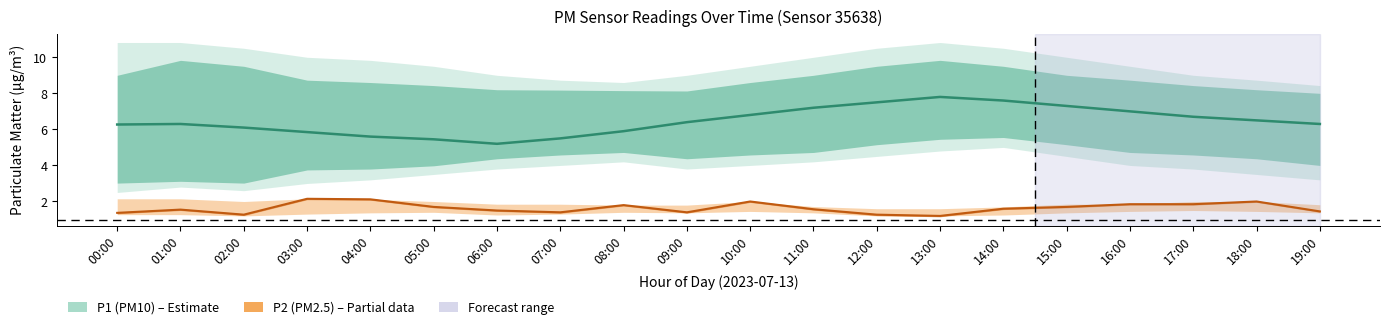

Is this an area chart (filled region under the line)?

No